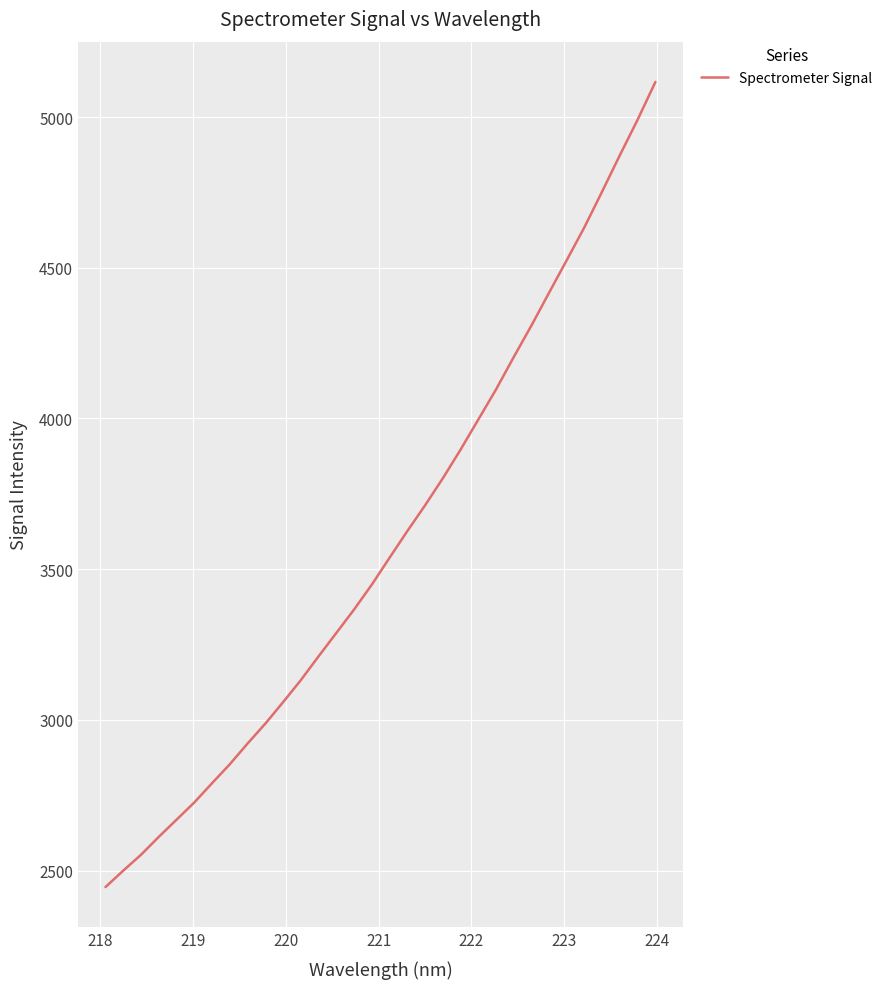

What is the difference between the maximum and minimum values?

2671.4